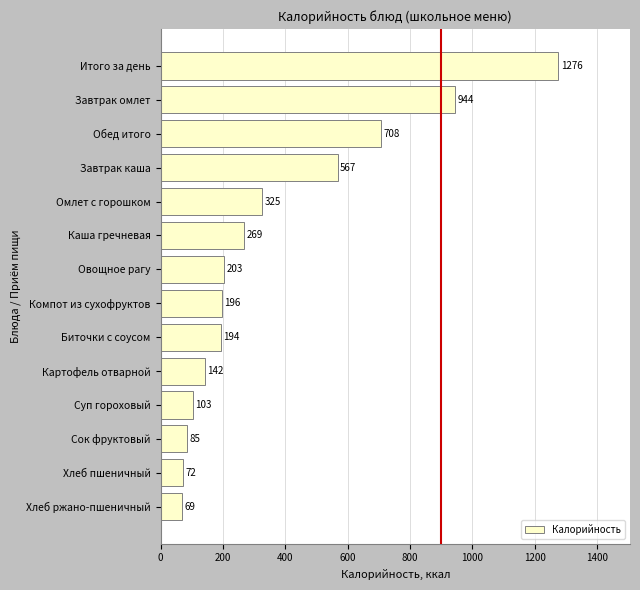

How many data points does each series have?

14